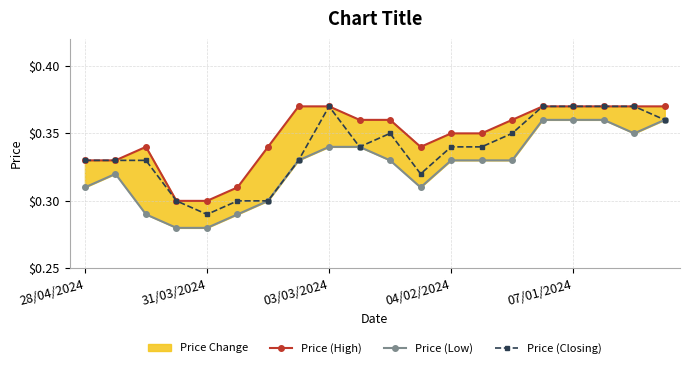

Which category has the lowest value in the Price (Closing) series?

31/03/2024